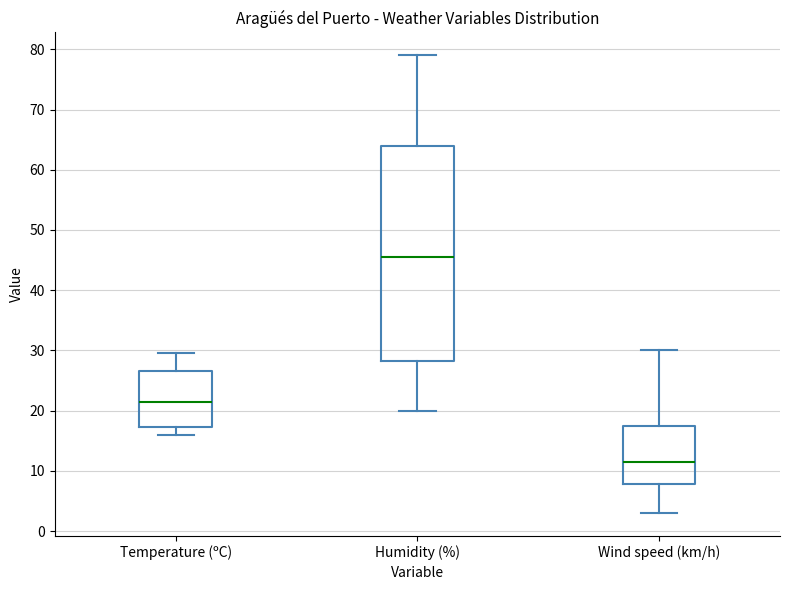

Reading left to right, read every box against the y-axis: the position of its median line, the range the box covers, and the ends of its whiskers. The values are not printed on the chart, so give them approximately, as read against the axis.

Temperature (ºC): median 21, box 17 to 27, whiskers 16 to 30
Humidity (%): median 46, box 28 to 64, whiskers 20 to 79
Wind speed (km/h): median 12, box 8 to 18, whiskers 3 to 30